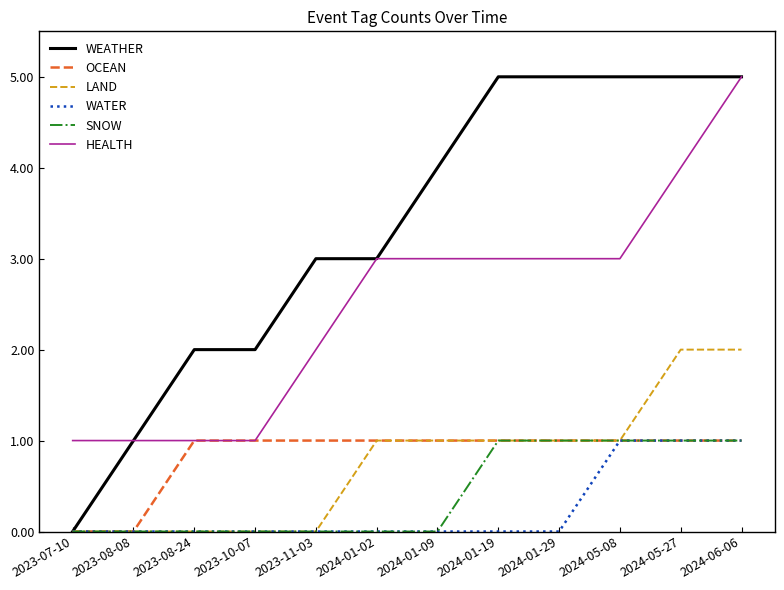

What is the difference between the maximum and minimum values in the WATER series?

1